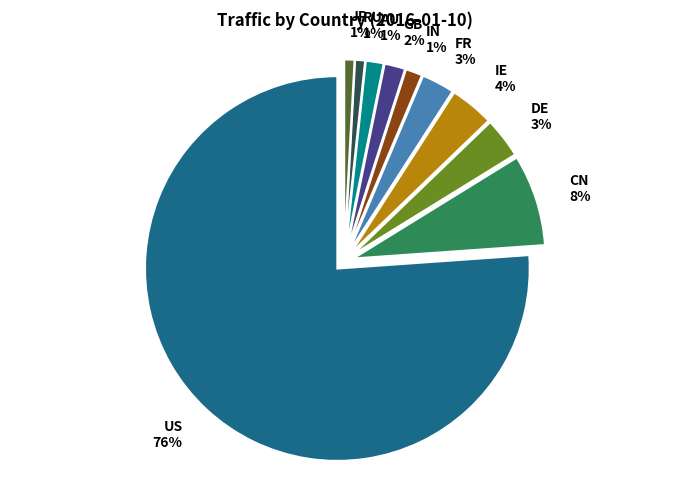

To the nearest percent, what portion does IN represent?

1%